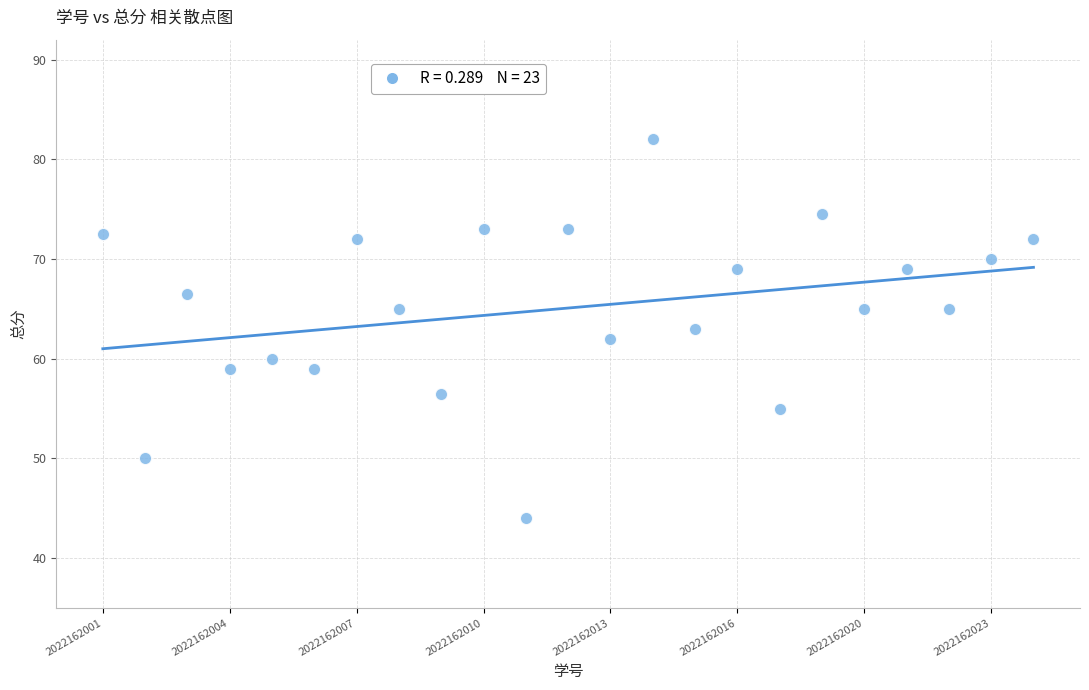

What is the range of Y values (max minus min)?

38.0